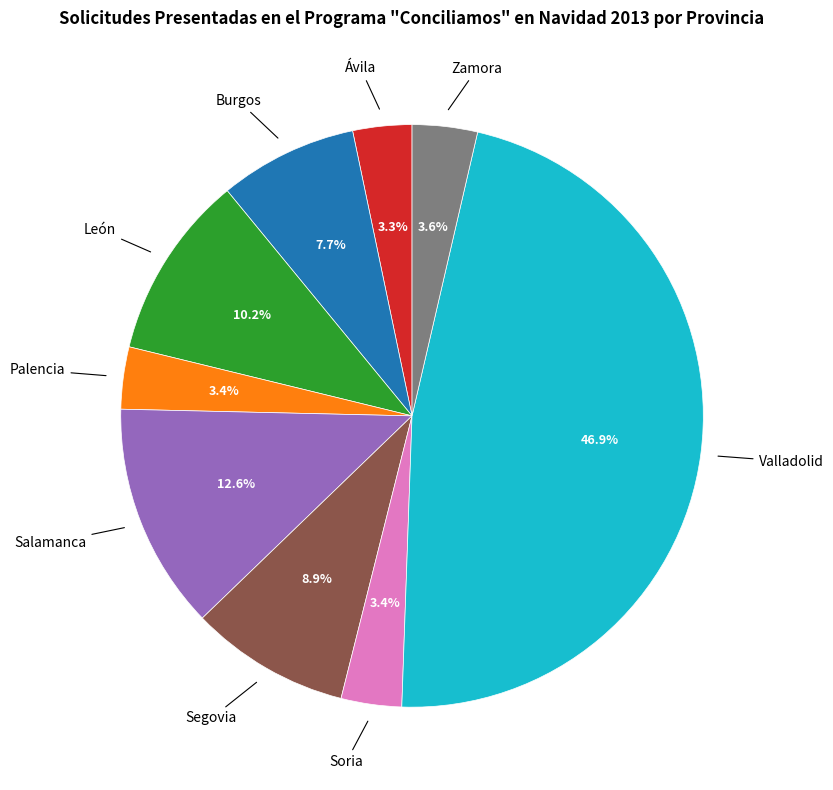

What percentage is NOT represented by Zamora?

96.4%